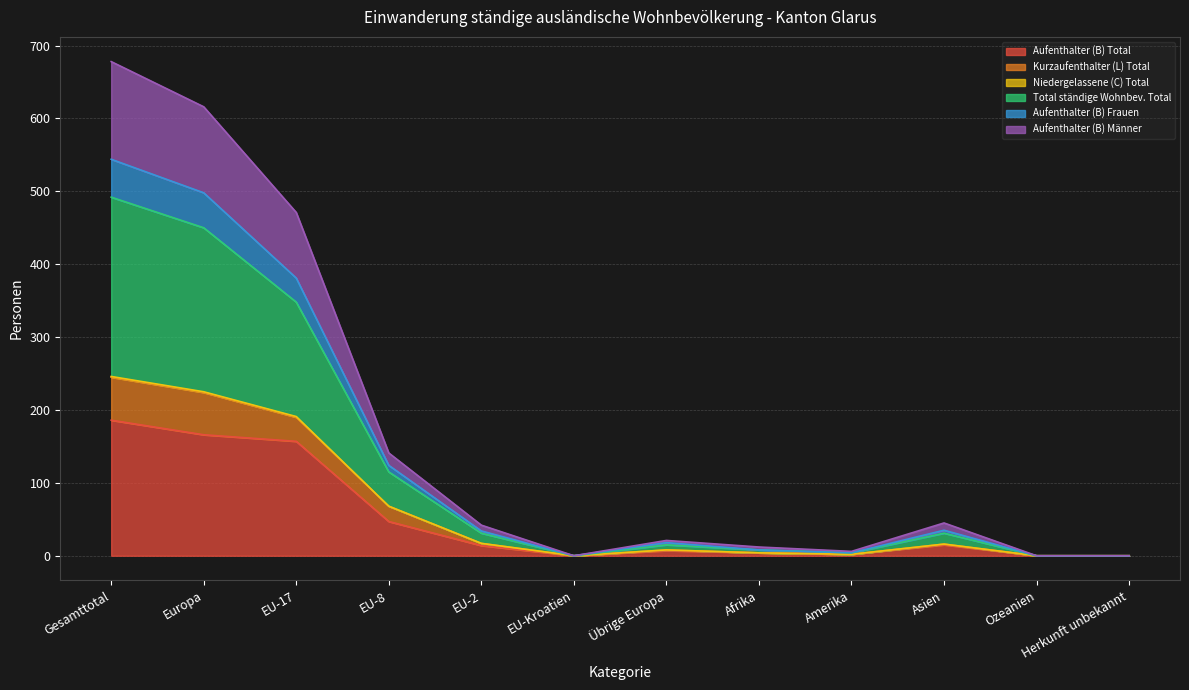

At which label does Aufenthalter (B) Total reach its peak?

Gesamttotal